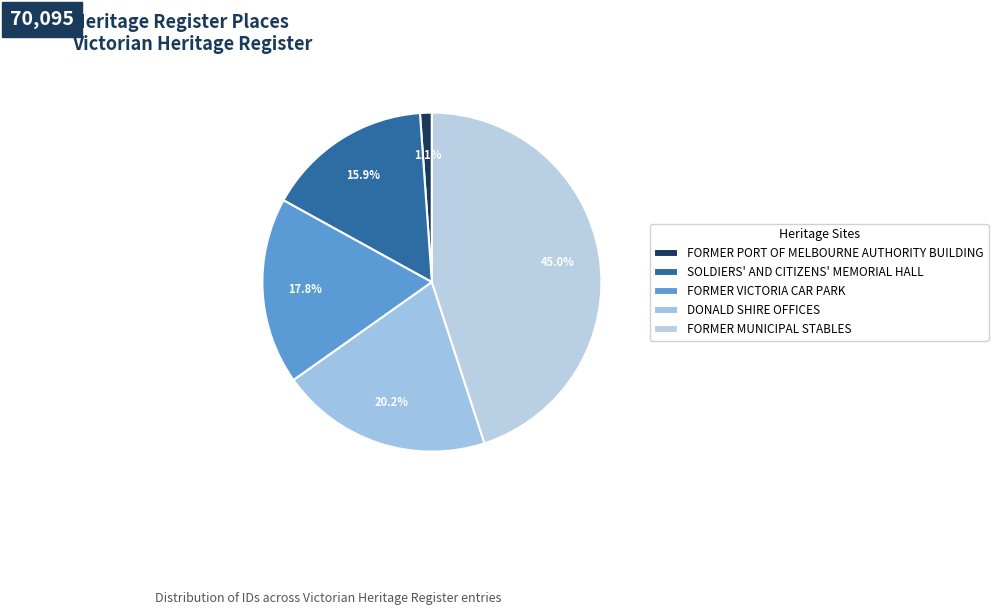

Do FORMER MUNICIPAL STABLES and FORMER VICTORIA CAR PARK together represent more than half of the pie?

Yes